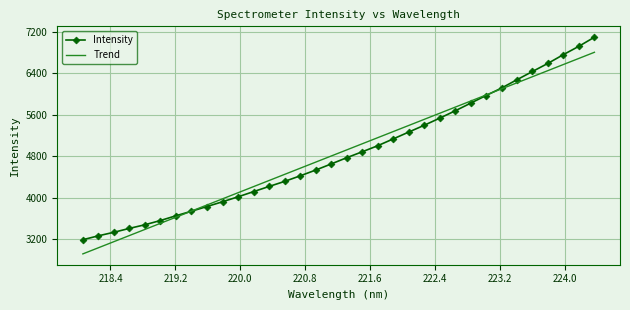

What is the minimum value shown in the chart?

2920.2